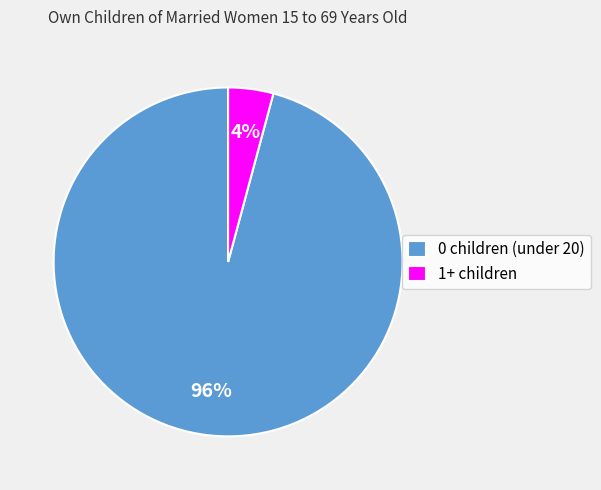

What percentage is the 1+ children slice, to the nearest percent?

4%